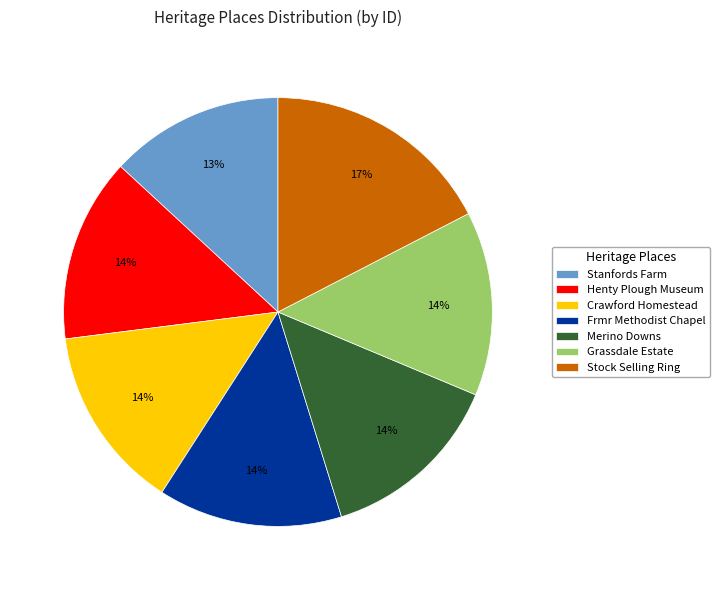

Count the number of slices in the pie.

7